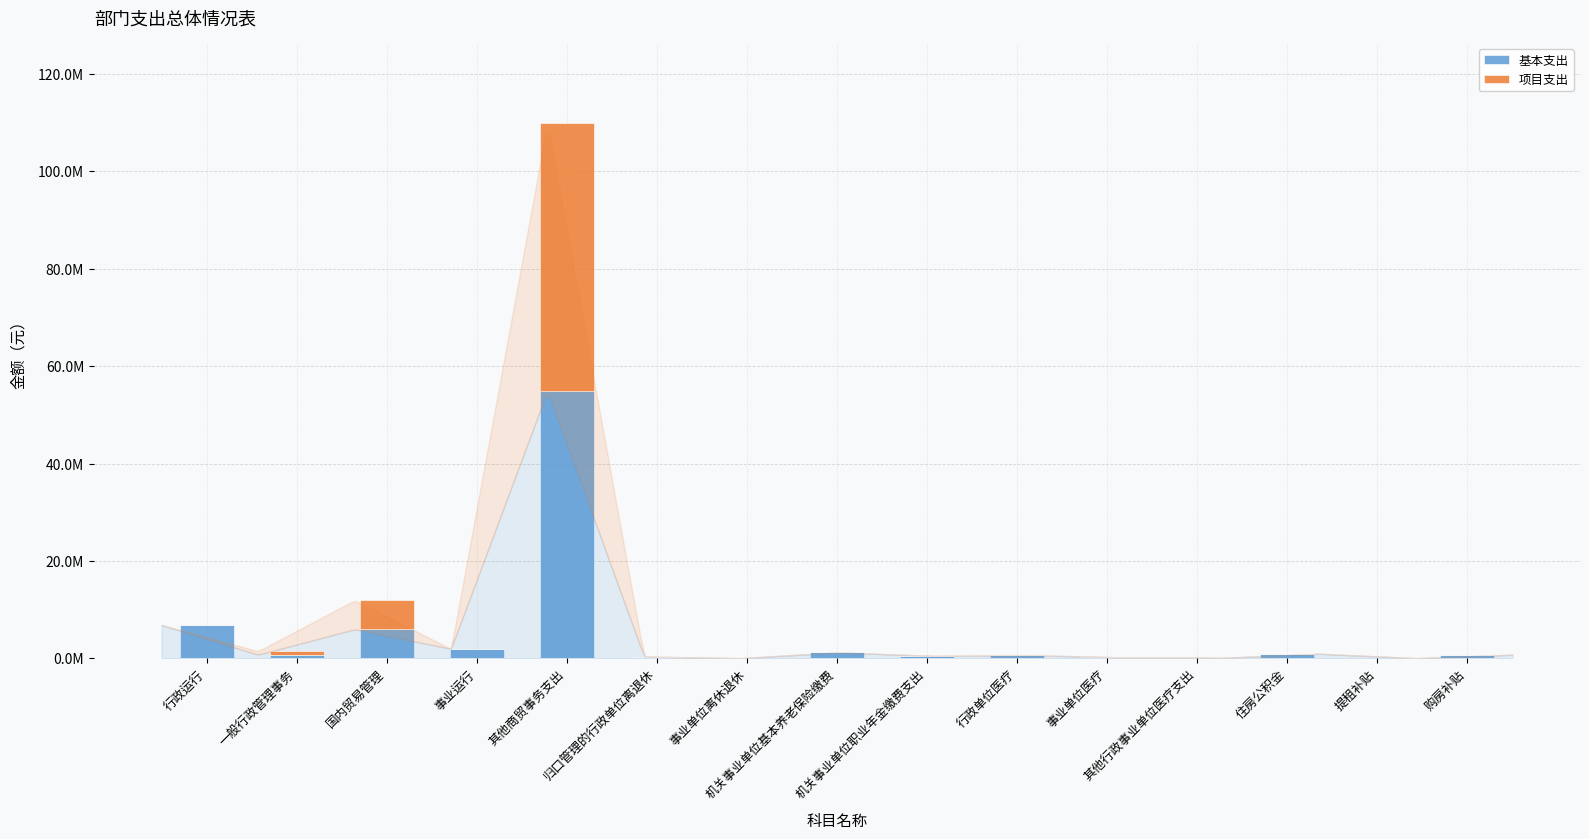

Between 住房公积金 and 机关事业单位职业年金缴费支出, which is larger?

住房公积金